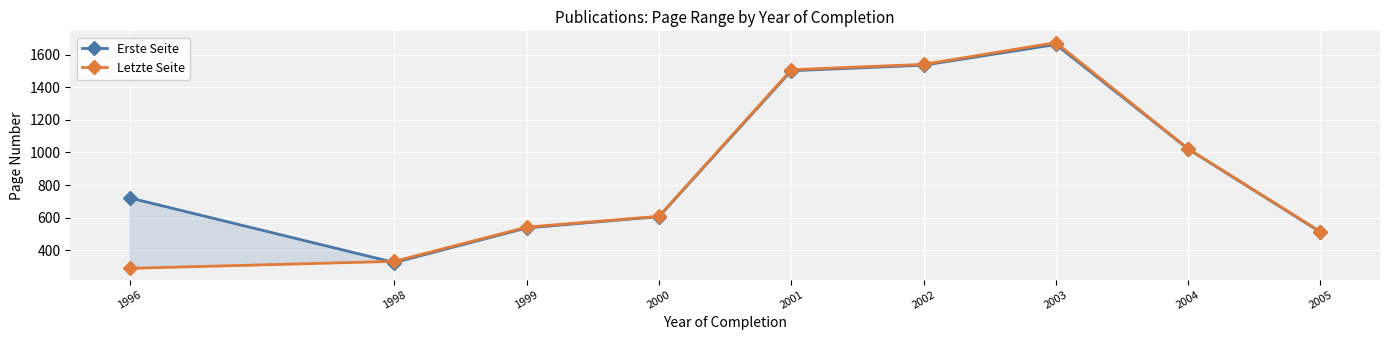

List the series in order of their peak value, lowest first.

Erste Seite, Letzte Seite